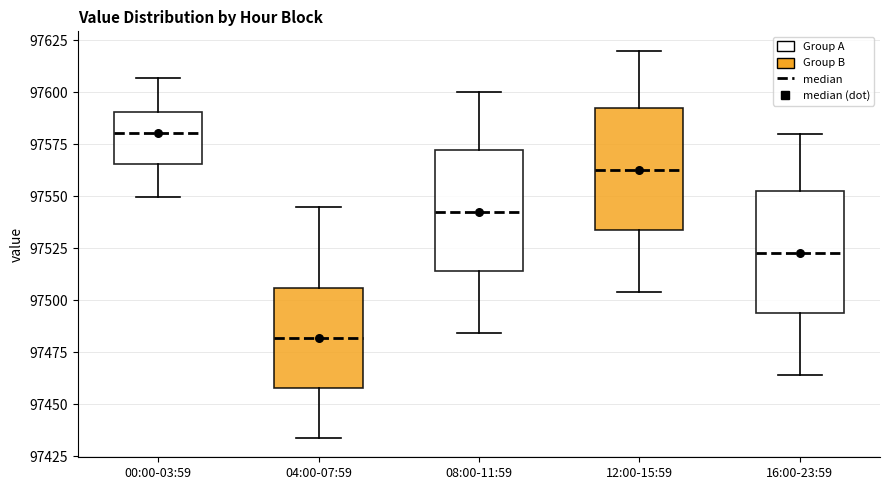

Which box's median line is the lowest?

04:00-07:59